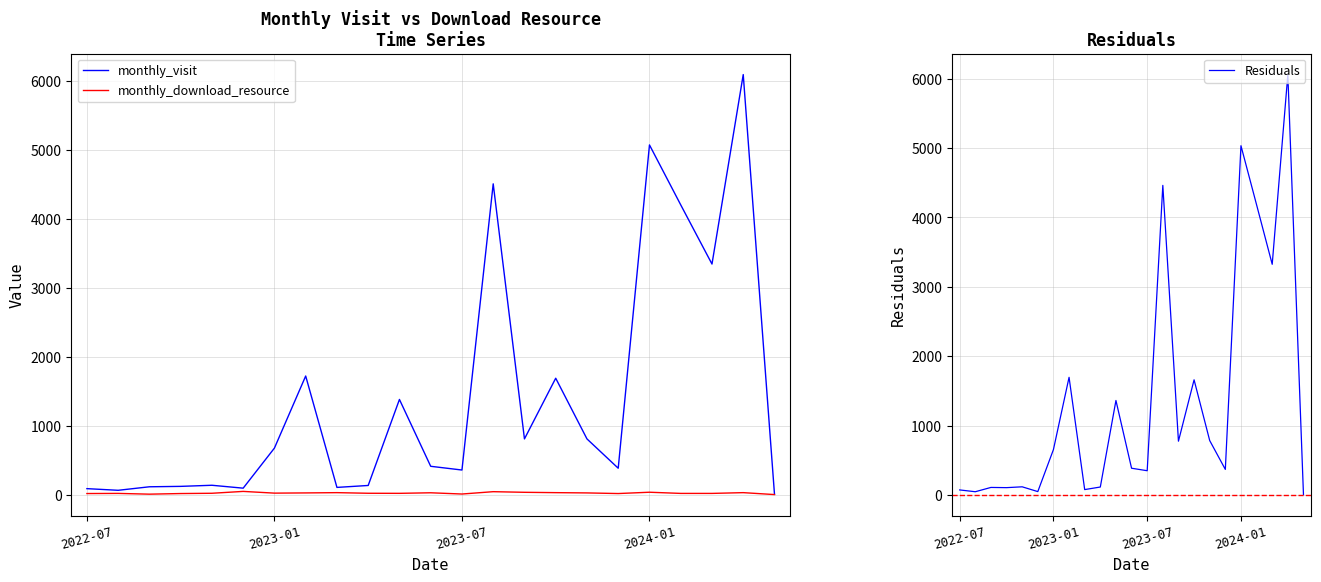

In monthly_download_resource, how many points are higher than both neighbors (excluding endpoints)?

7